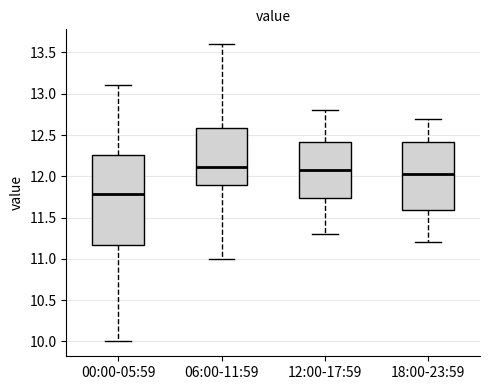

Where does the lower whisker of the box for 00:00-05:59 end on the y-axis? The values are not printed on the chart, so give them approximately, as read against the axis.

10.00